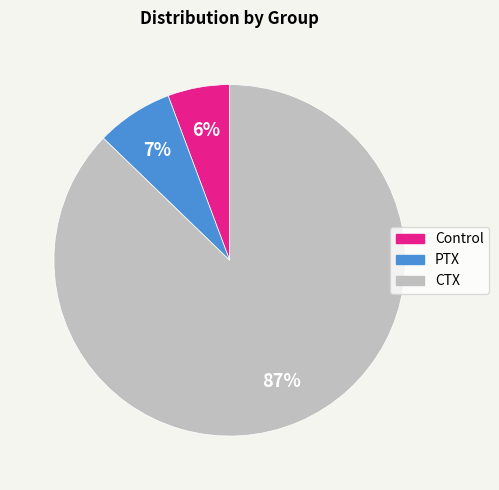

Which has a higher value, Control or CTX?

CTX